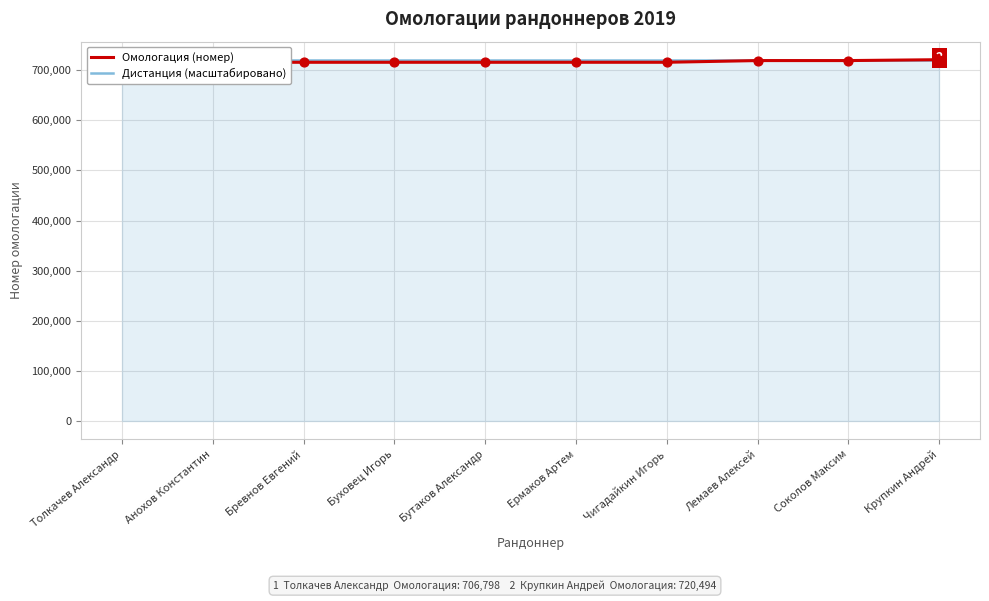

At which category is the sum across all series the highest?

Крупкин Андрей